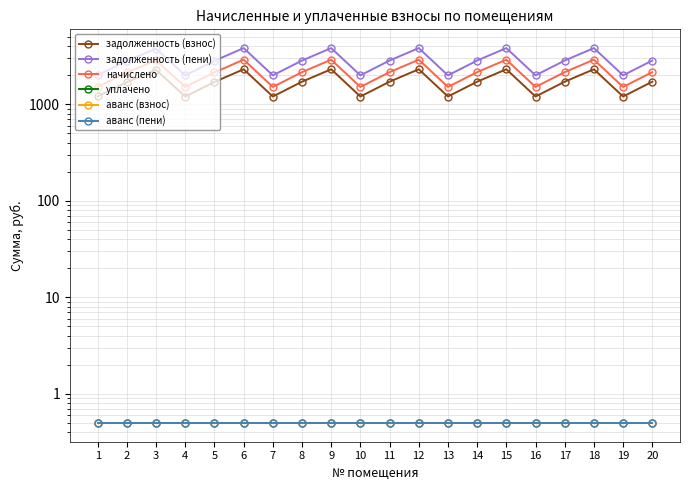

What is the difference between the maximum and minimum values in the начислено series?

1383.8